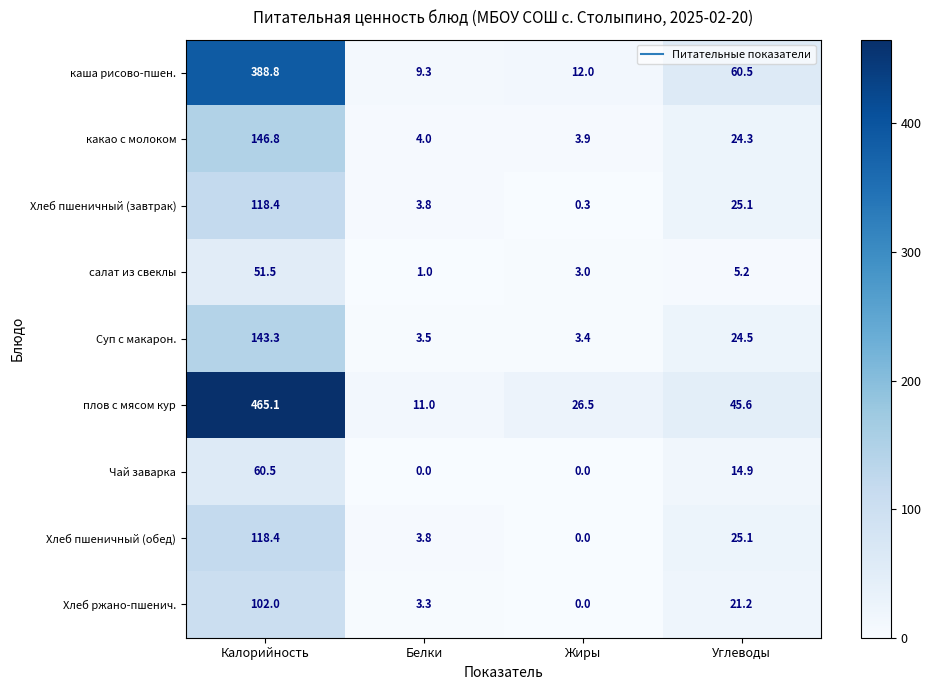

What is the difference between the second highest and minimum values in the Хлеб пшеничный (завтрак) series?

24.8